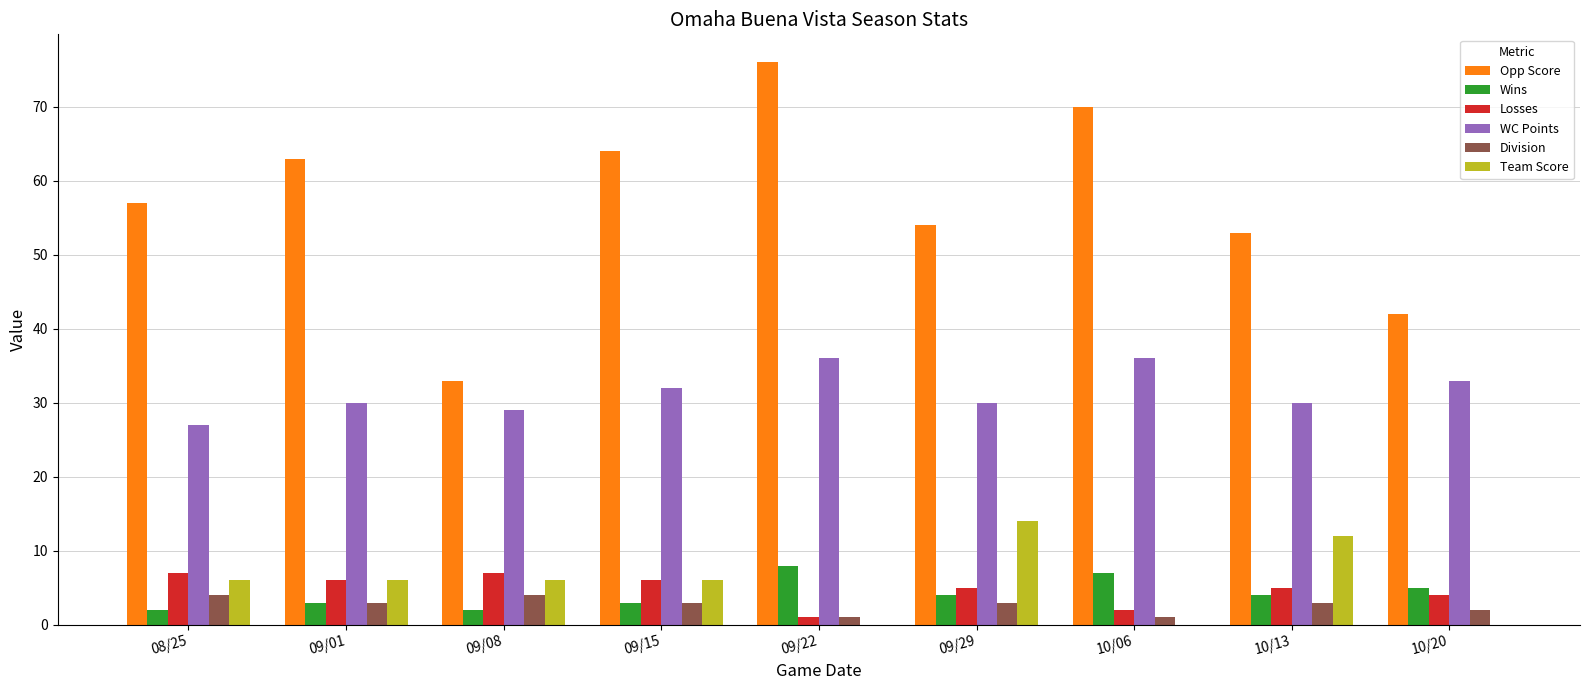

Is it true that WC Points equals 44 at 09/29?

False